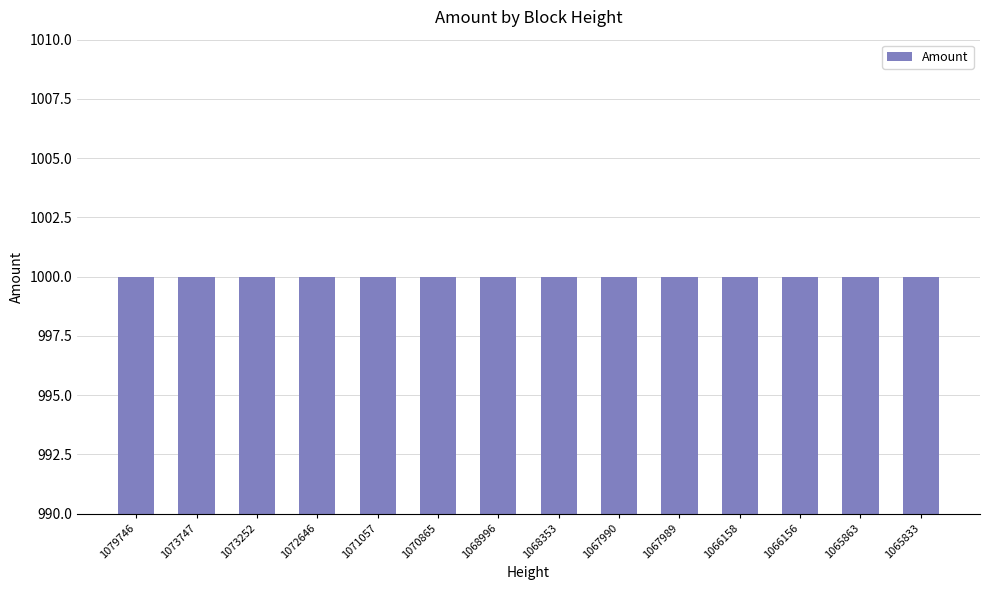

What is the minimum value shown in the chart?

1000.0